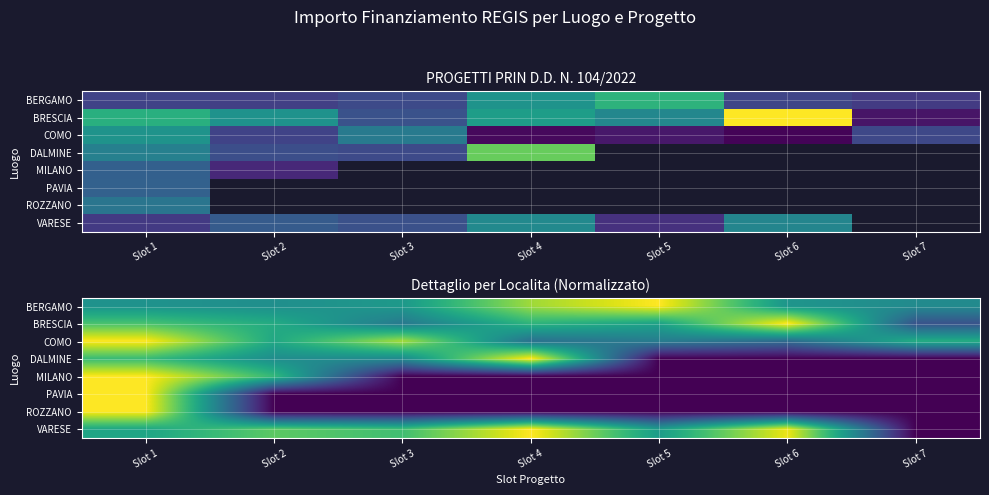

Between Slot 5 and Slot 1, which is larger?

Slot 5